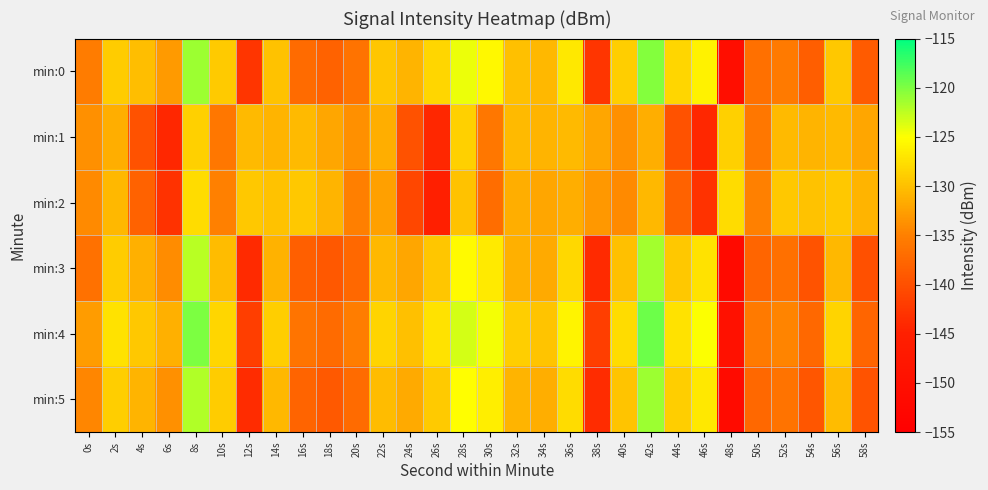

What is the spread (max minus min) of values at 44s?

12.5